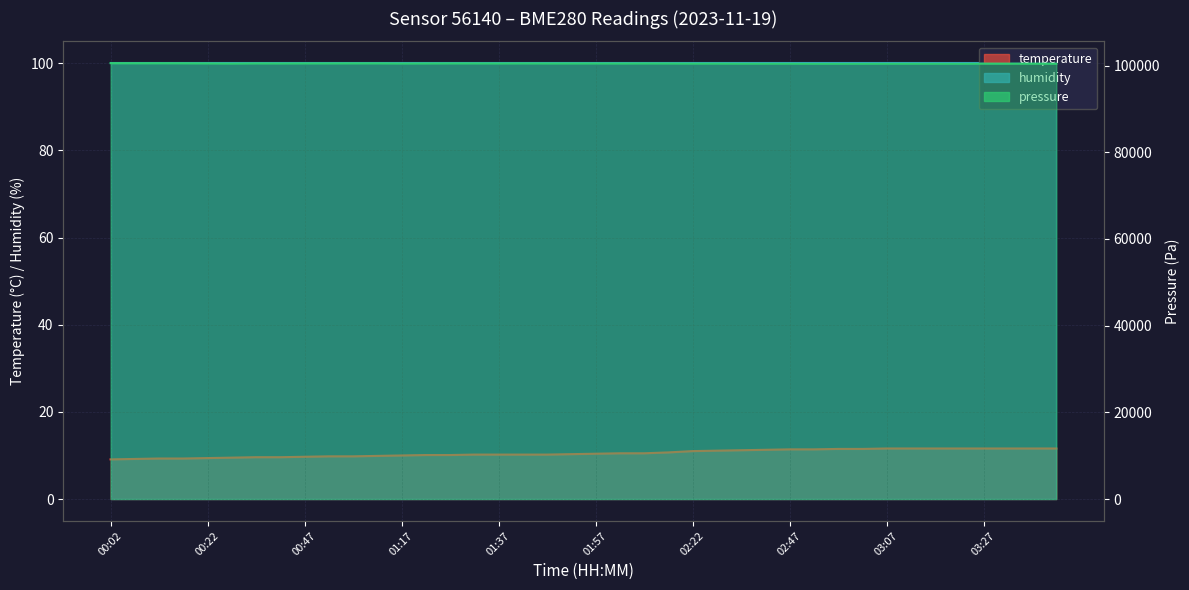

True or false: pressure and temperature intersect in this chart.

False